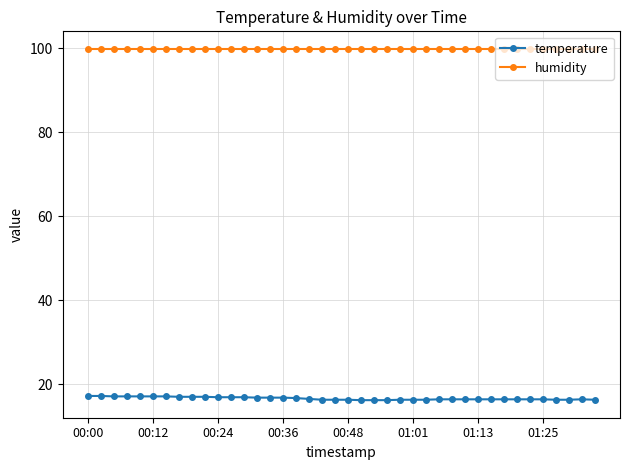

Which series has the largest total across all categories?

humidity